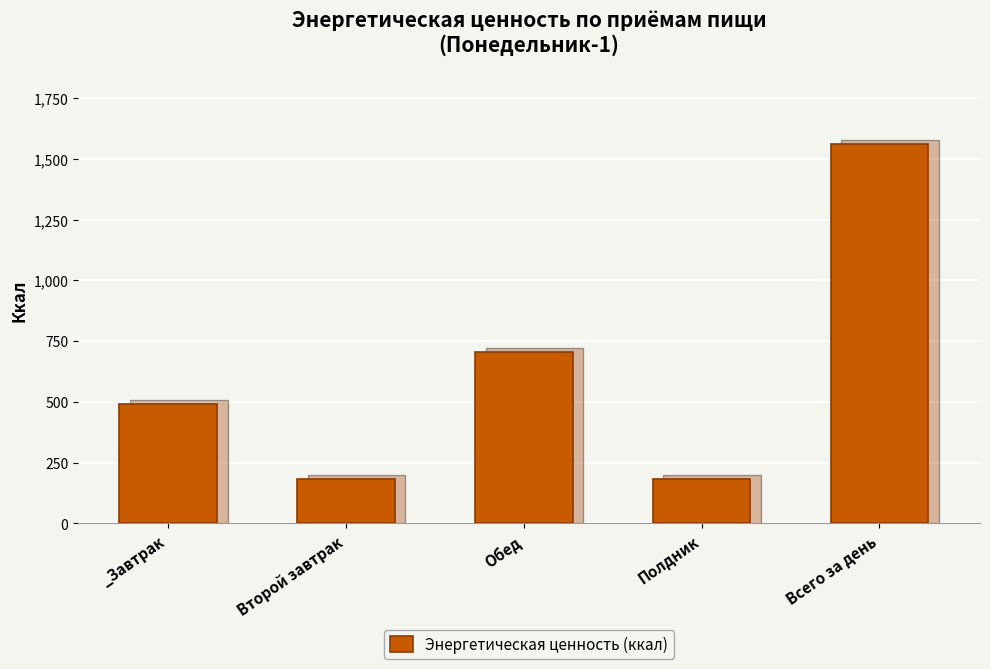

What is the average value?

623.7